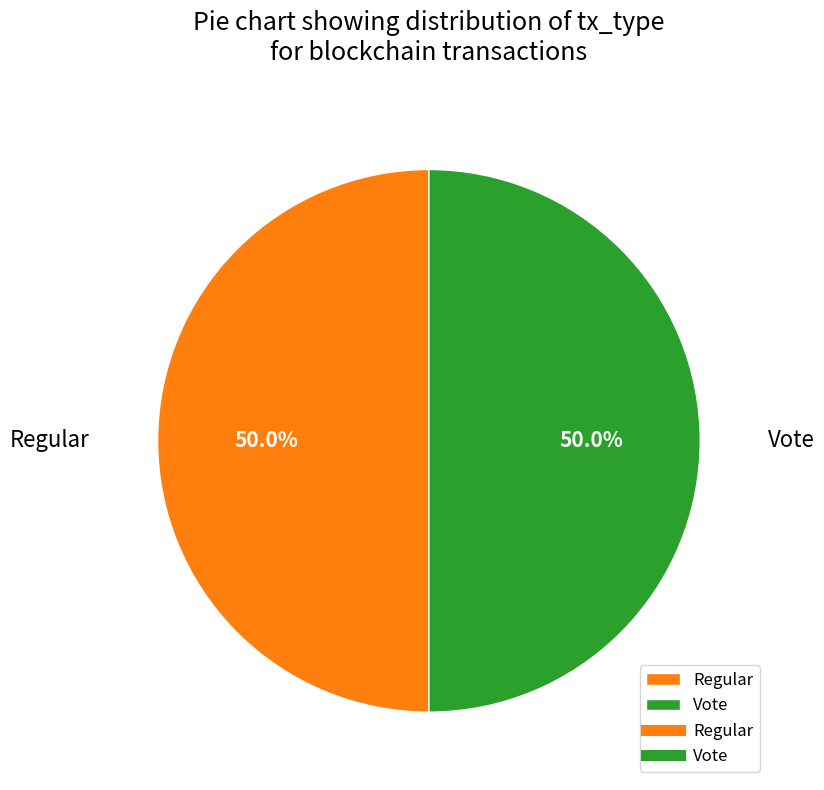

What percentage do Regular and Vote together represent?

100.0%